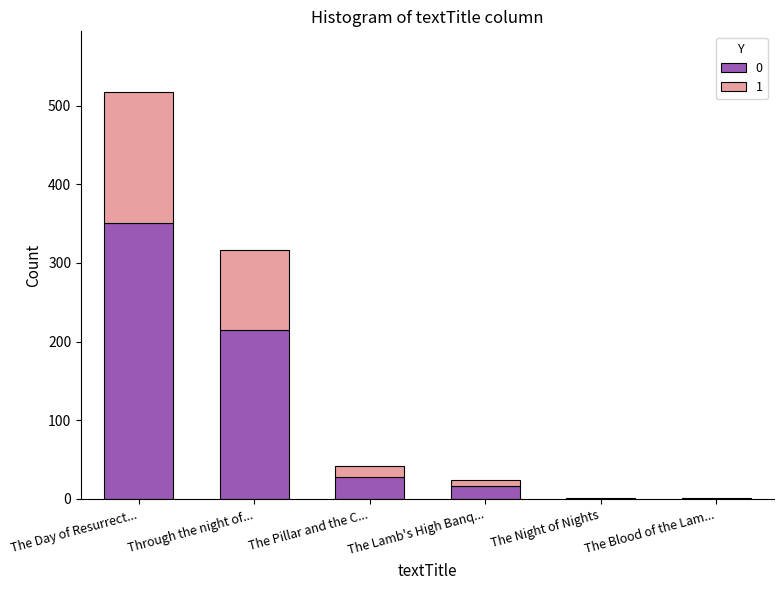

True or false: 0 has a value of -240 at The Night of Nights.

False